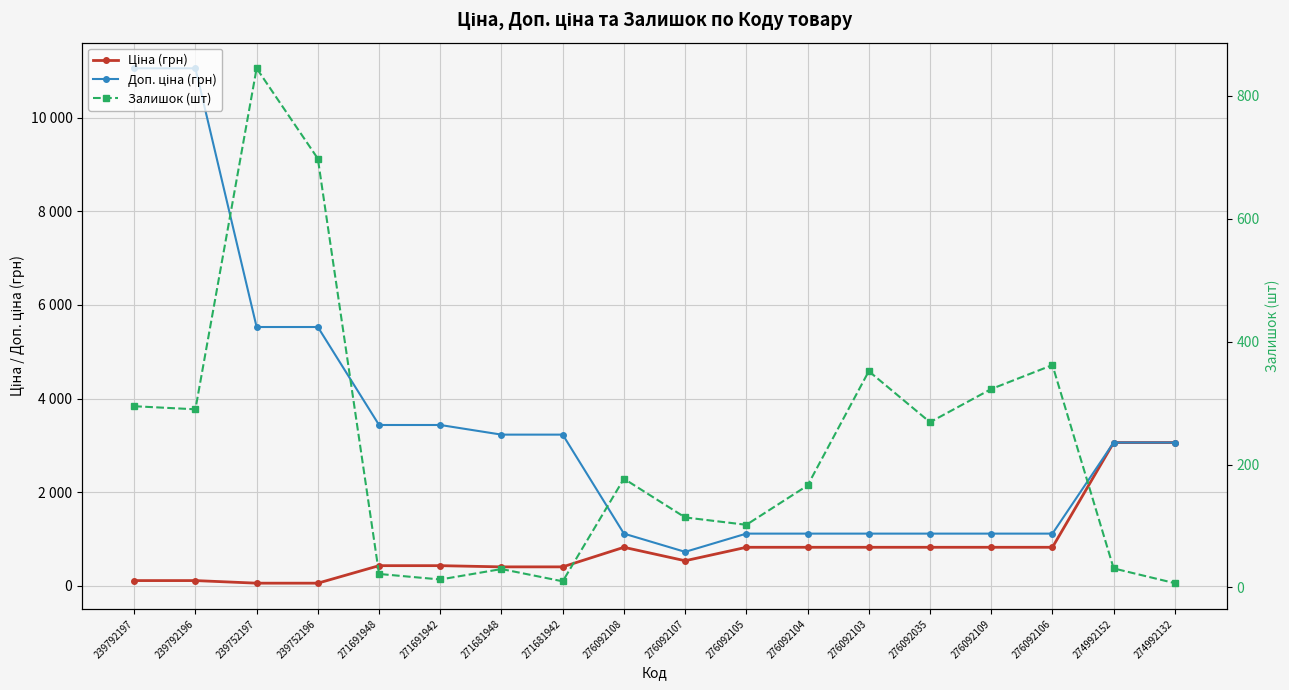

Rank the series at 276092104 from highest to lowest value.

Доп. ціна (грн), Ціна (грн), Залишок (шт)